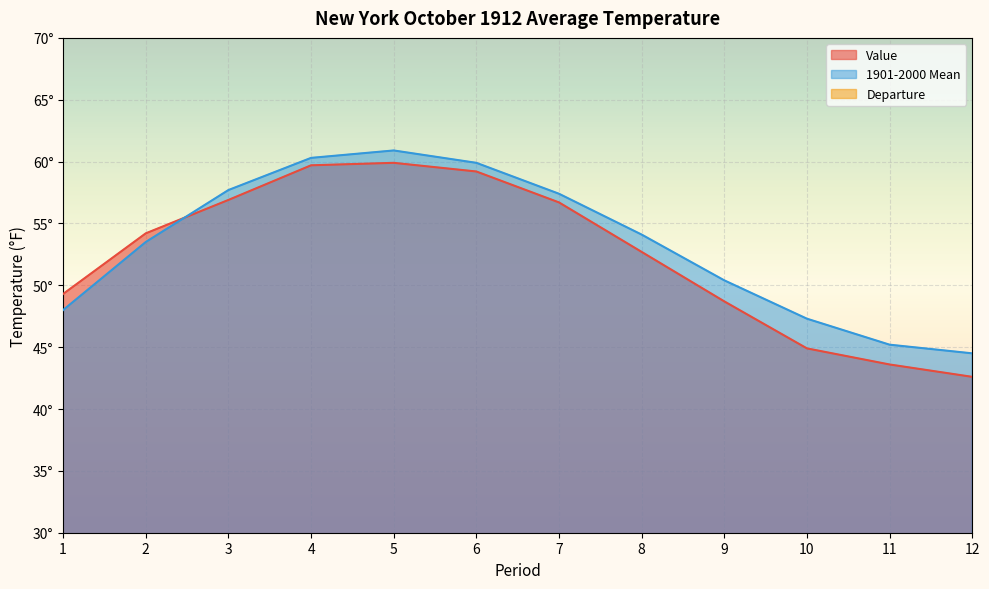

Which series has the largest range (max minus min)?

Value